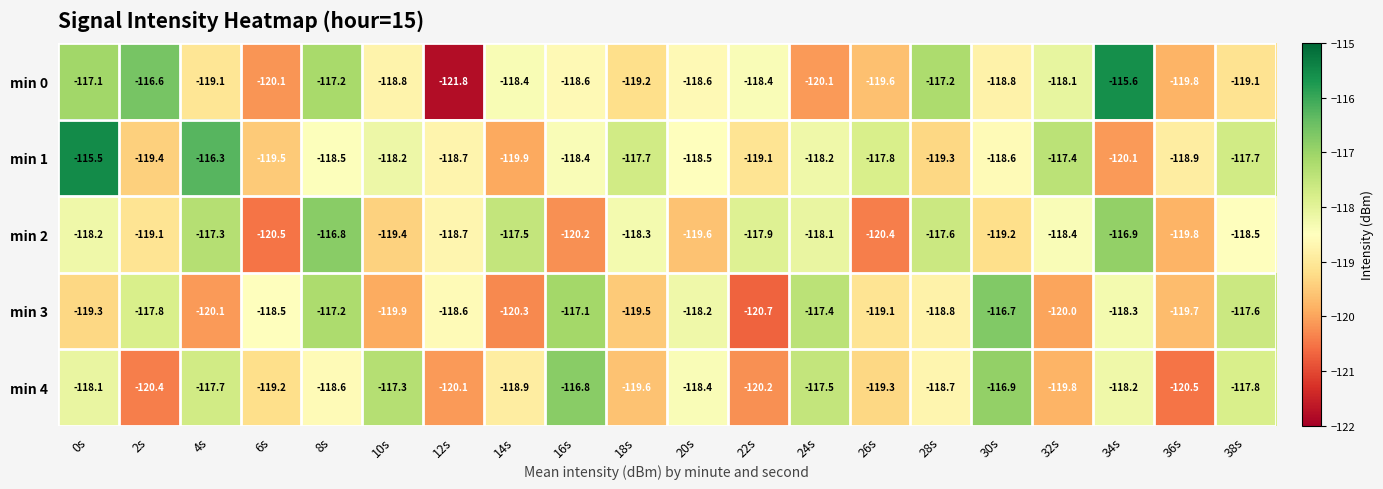

How many distinct data groups are displayed?

5